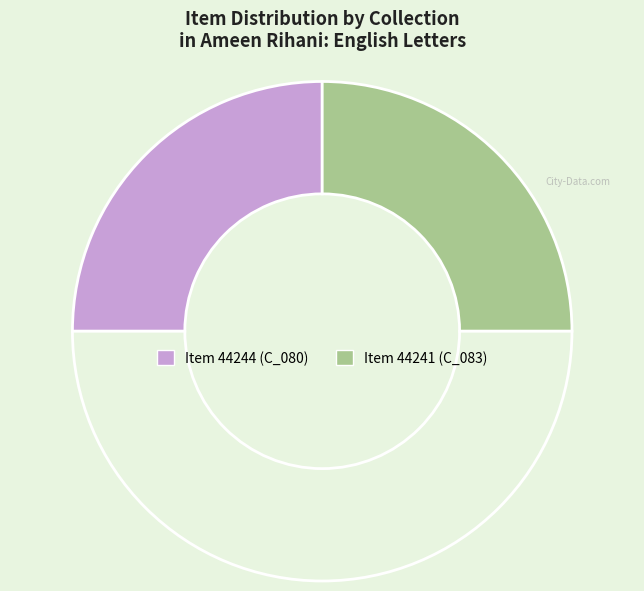

To the nearest percent, what is the average slice percentage?

50%